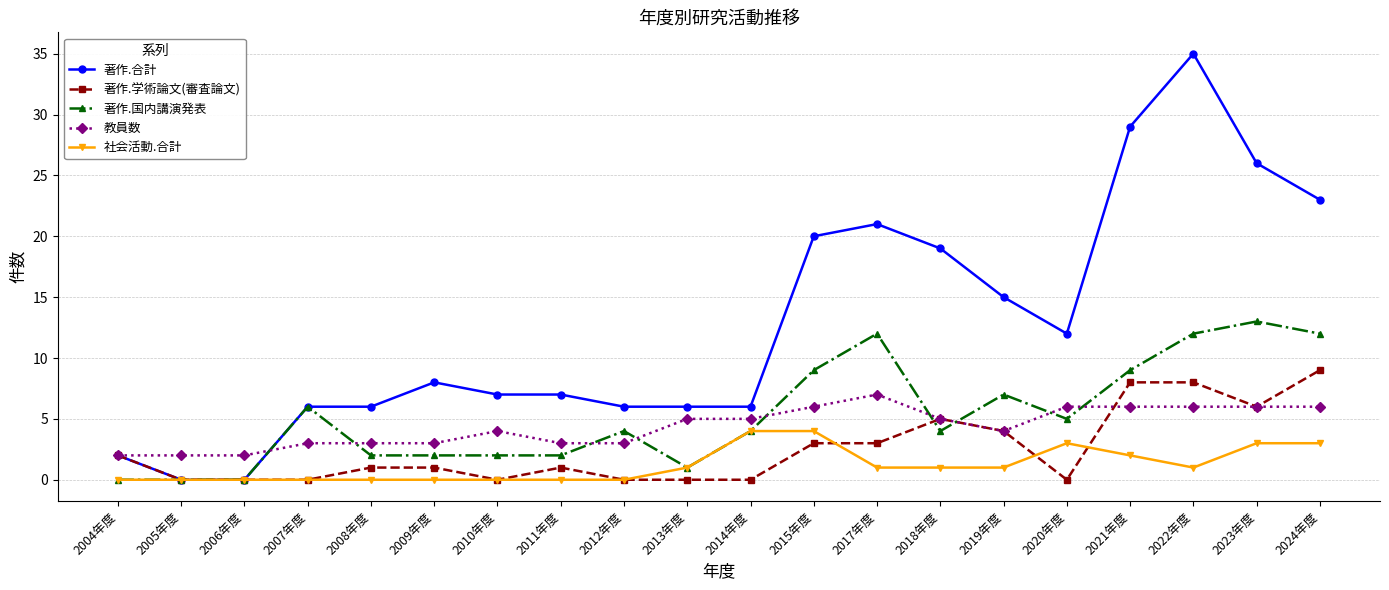

List the series in order of their peak value, highest first.

著作.合計, 著作.国内講演発表, 著作.学術論文(審査論文), 教員数, 社会活動.合計